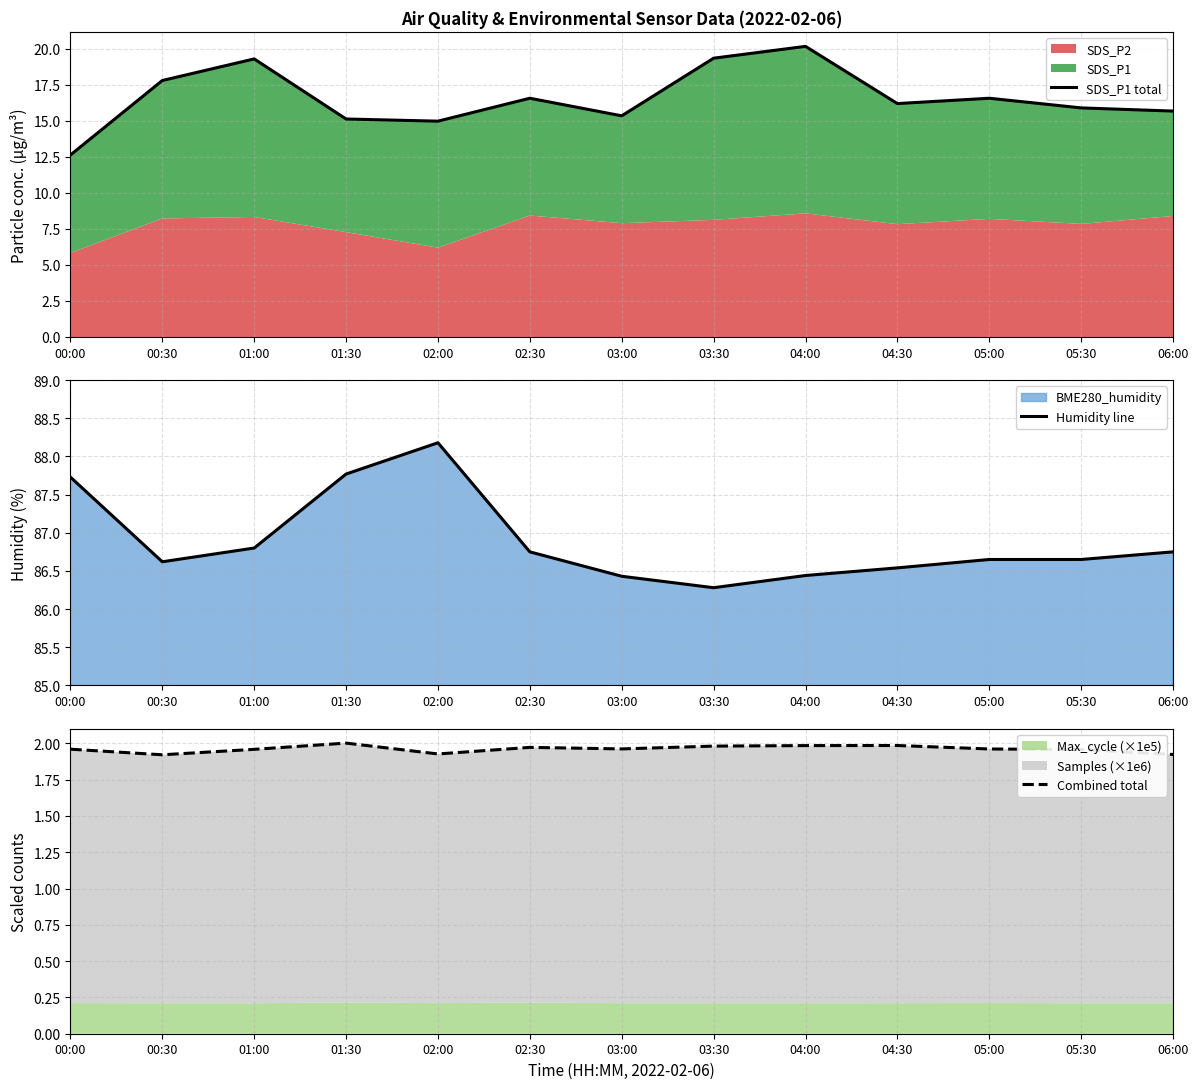

The value of SDS_P1 total at 02:00 is 25.8. True or false?

False